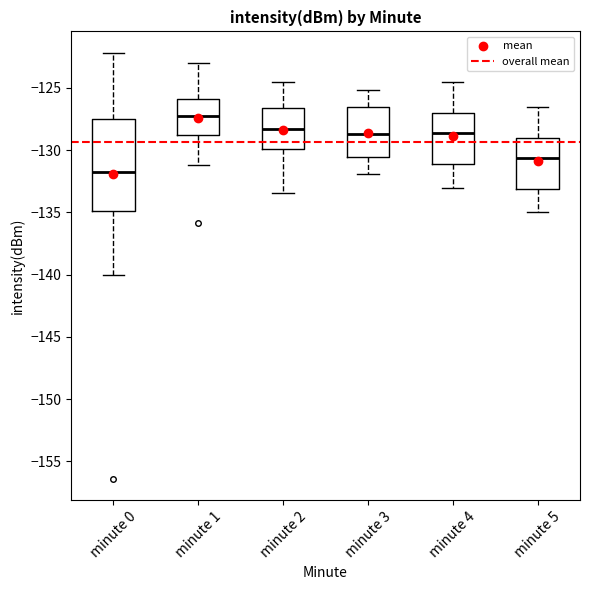

Which box's median line is the lowest?

minute 0